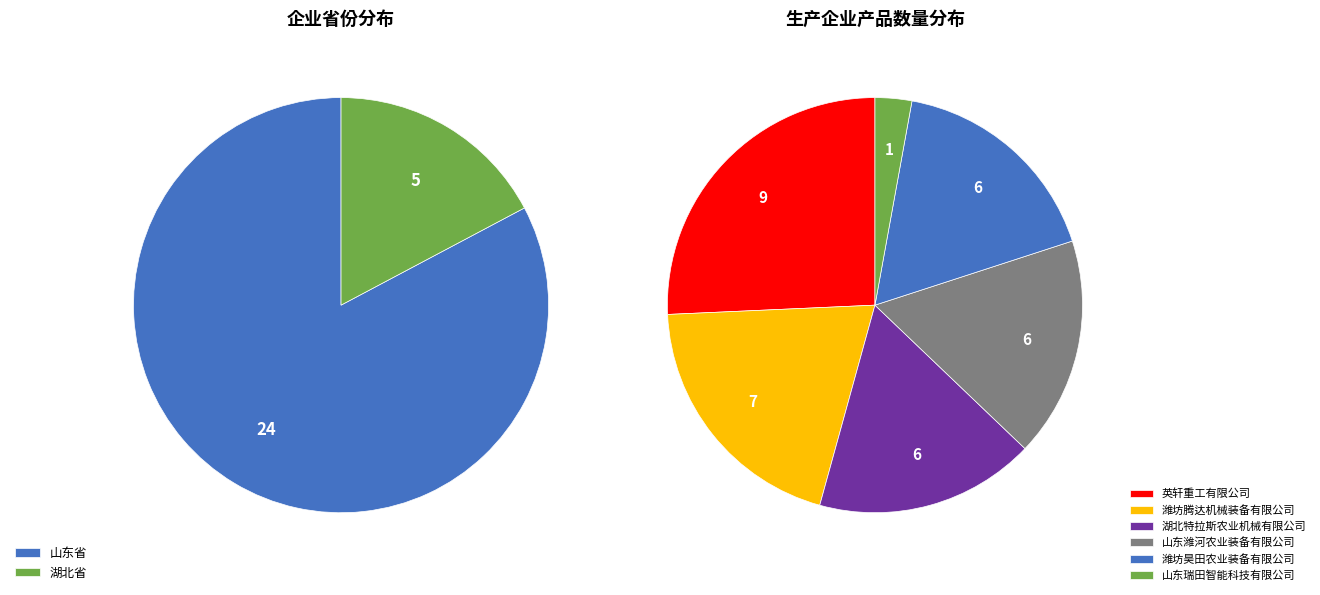

Does 英轩重工有限公司 represent more than half of the total?

No